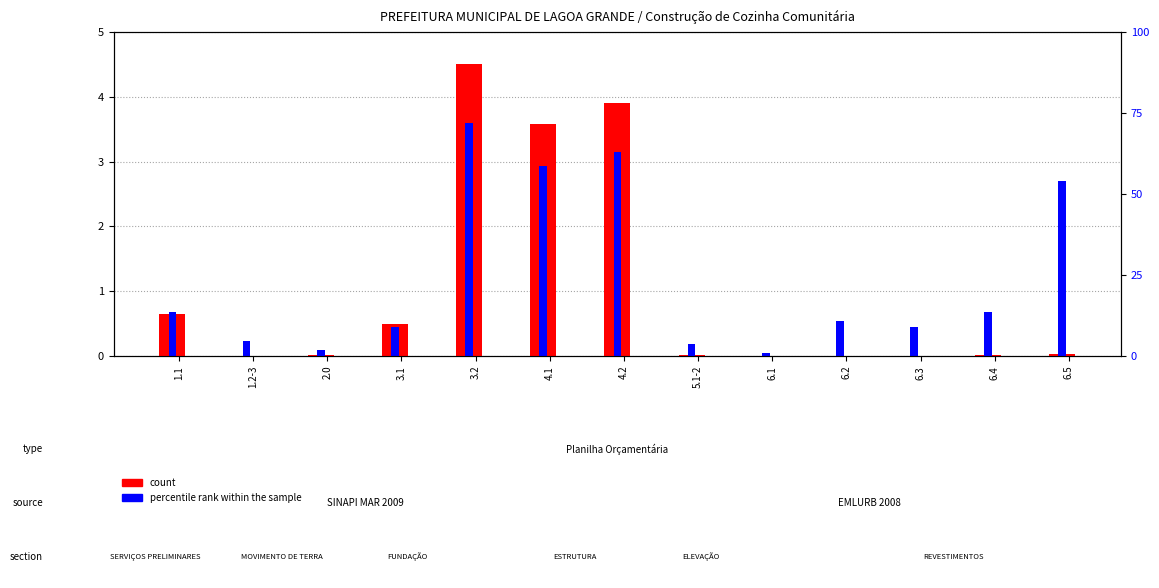

Which category has the highest value across all series?

3.2